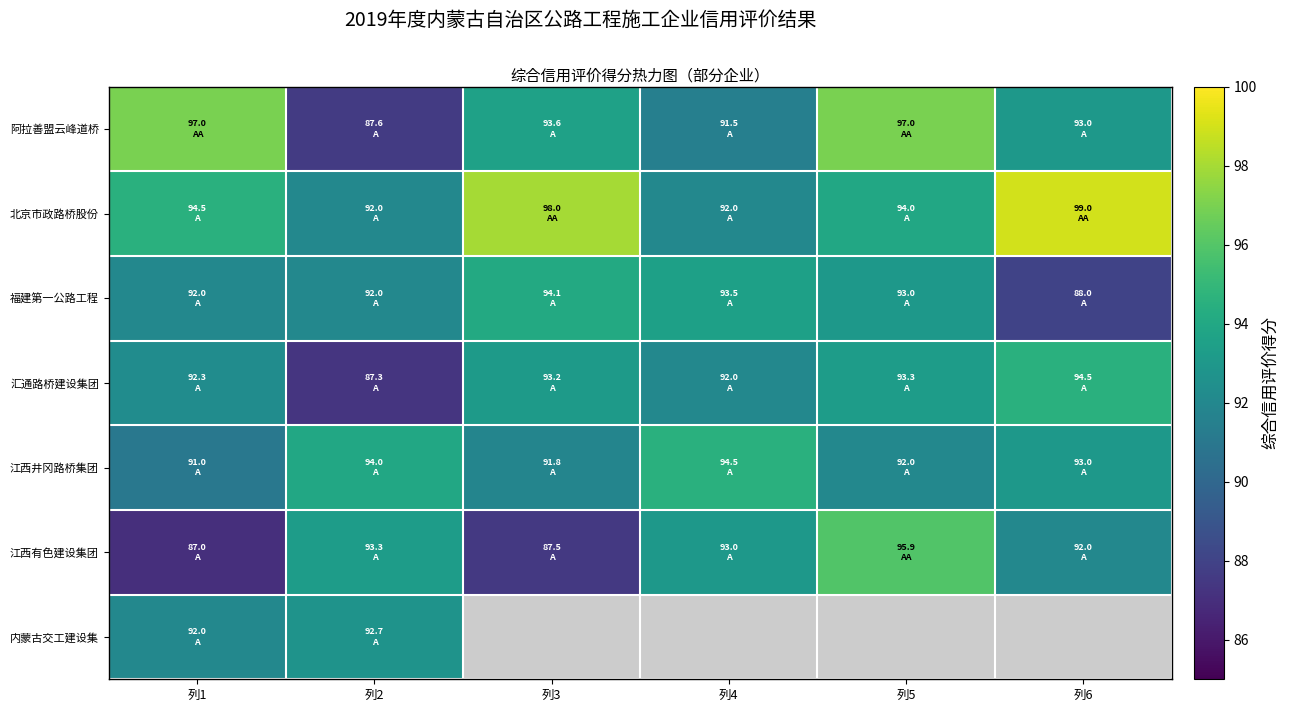

What is the lowest value of the 汇通路桥建设集团 series?

87.3